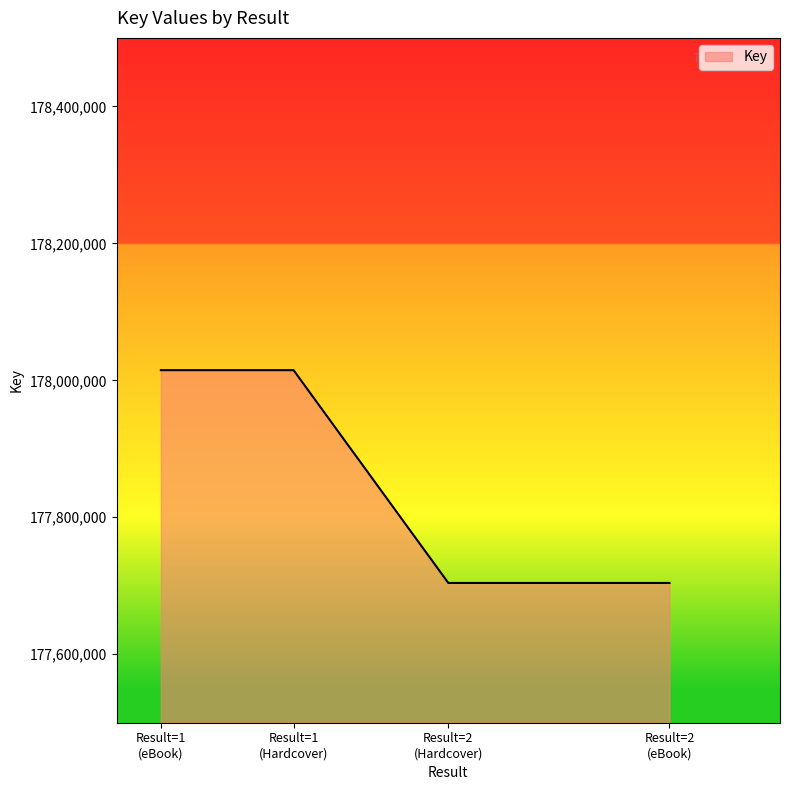

What is the difference between the second highest and second lowest values?

310739